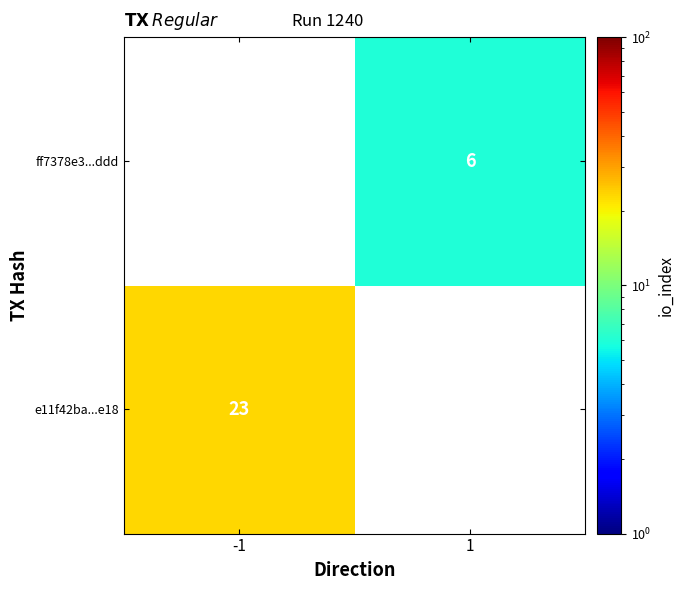

How many data points does each series have?

2